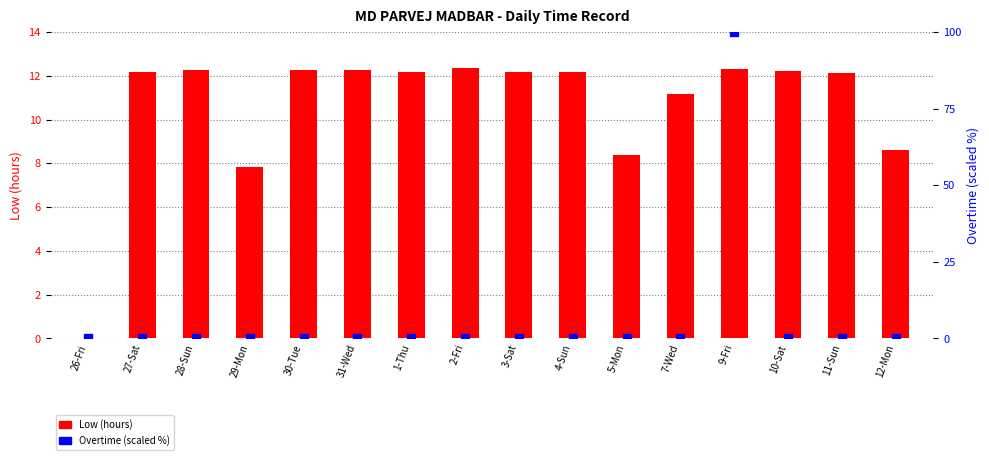

What are all the series names shown in the legend?

Low (hours), Overtime (scaled %)